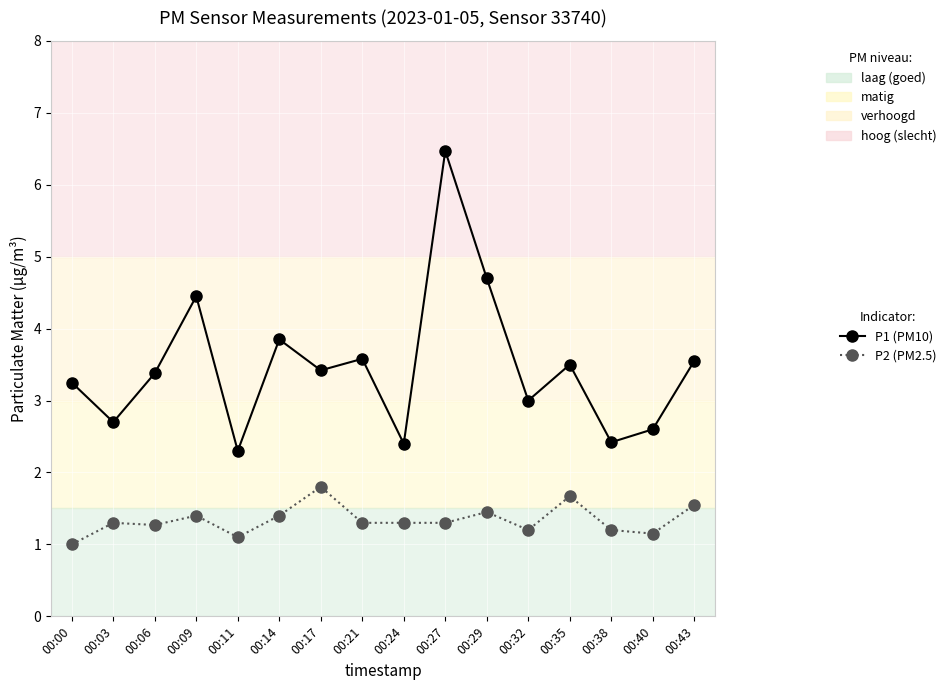

At which label is P2 (PM2.5) closest to 1?

00:00